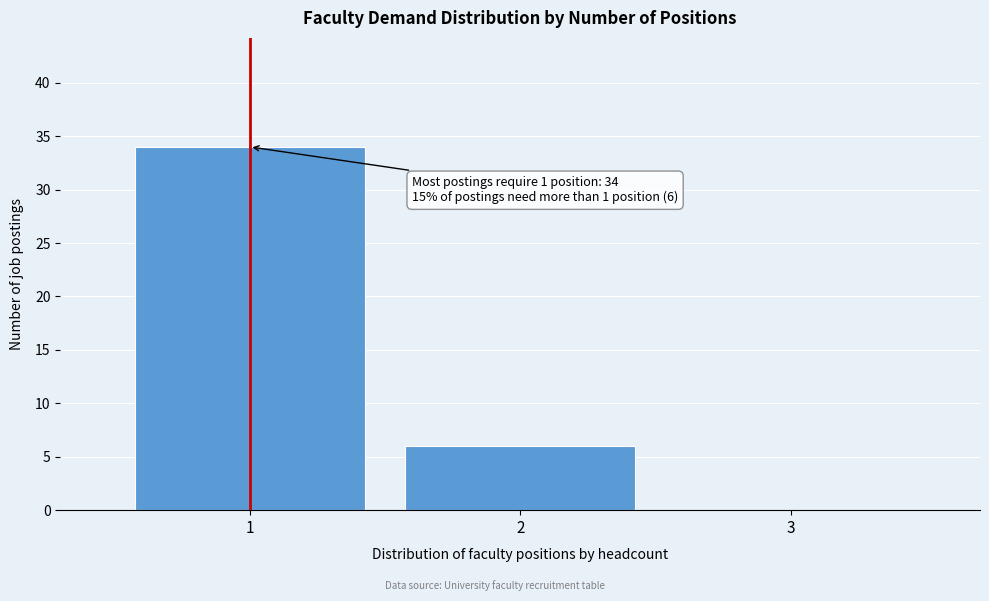

Over which range of the x-axis is the bar tallest?

0.5 to 1.5